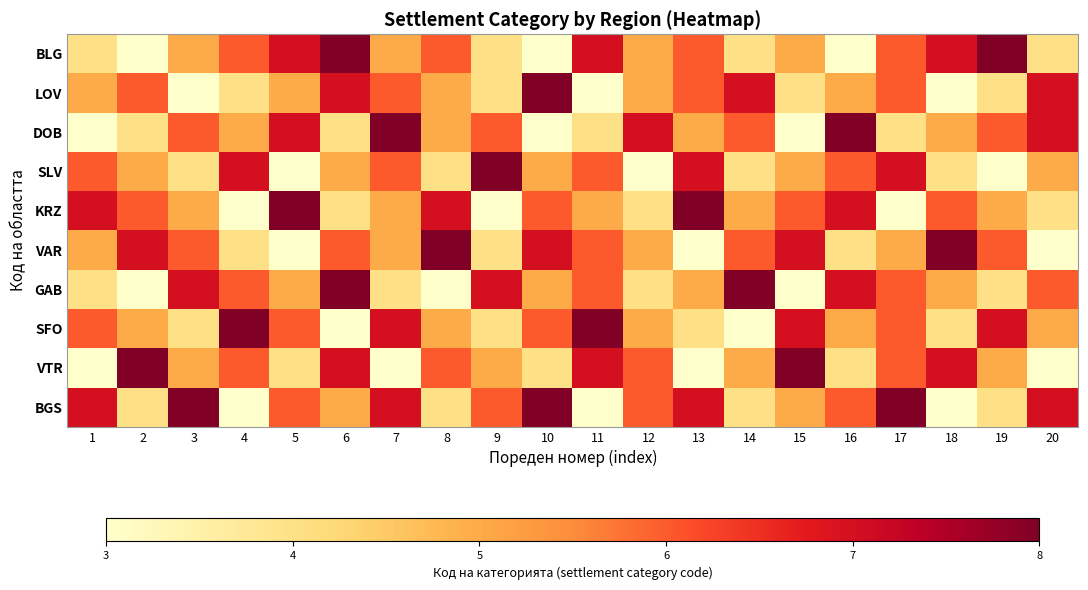

List the series in order of their peak value, highest first.

BLG, LOV, DOB, SLV, KRZ, VAR, GAB, SFO, VTR, BGS